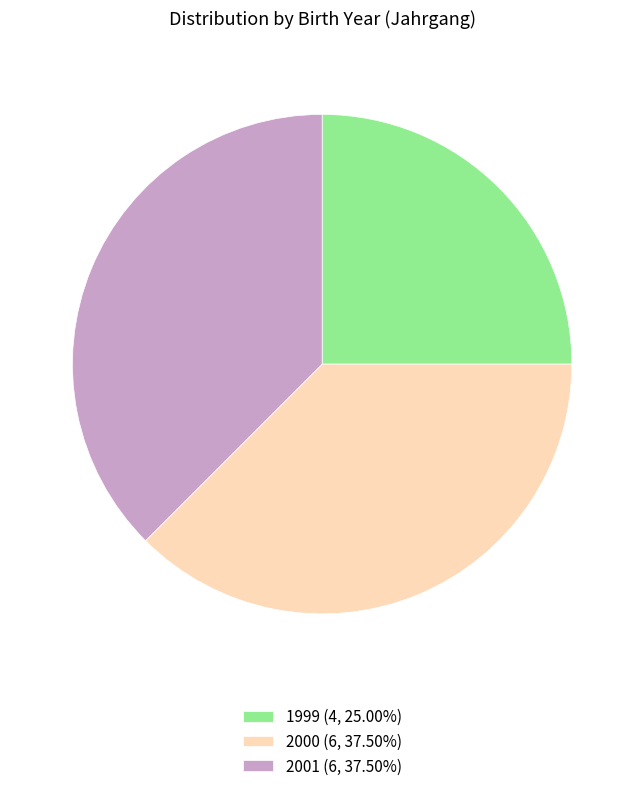

Is there a majority slice in this chart?

No